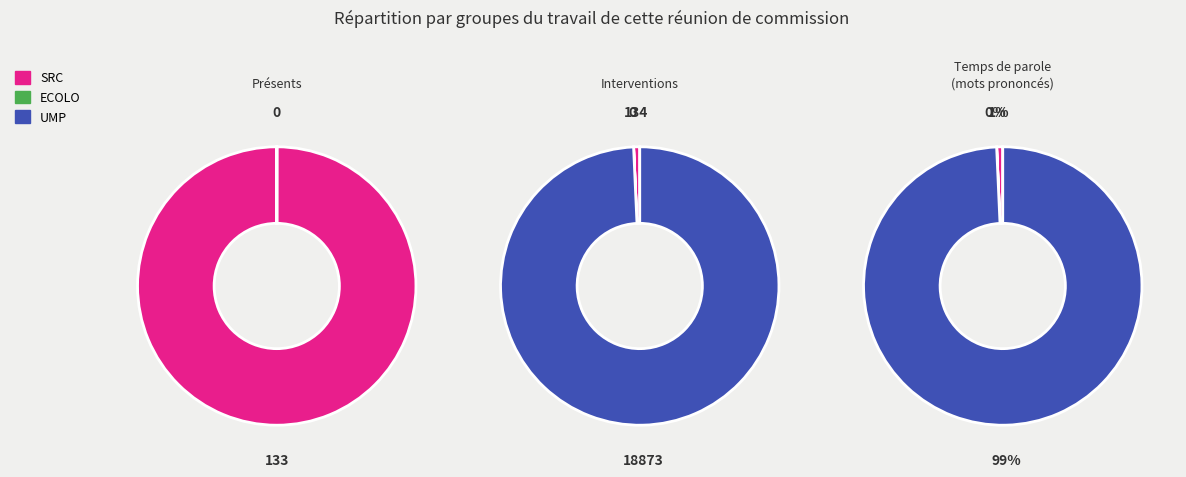

How many slices are in this pie chart?

2